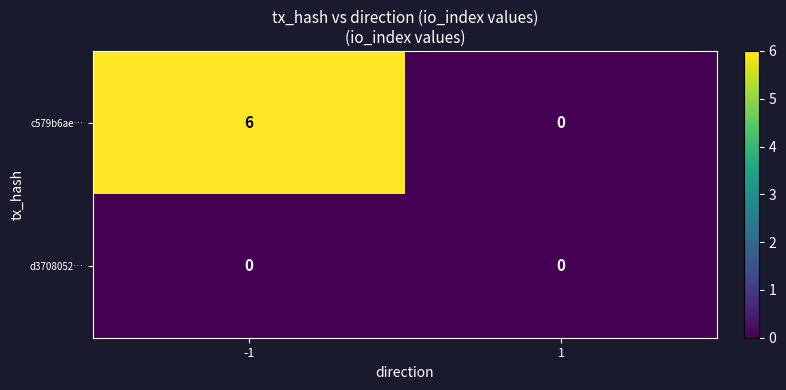

Rank the series by their maximum value, from lowest to highest.

d3708052…, c579b6ae…